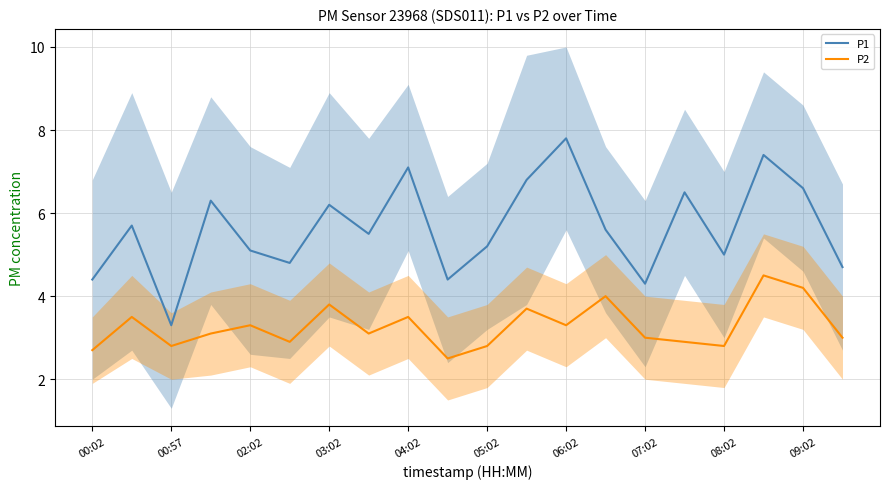

True or false: P2 and P1 intersect in this chart.

False